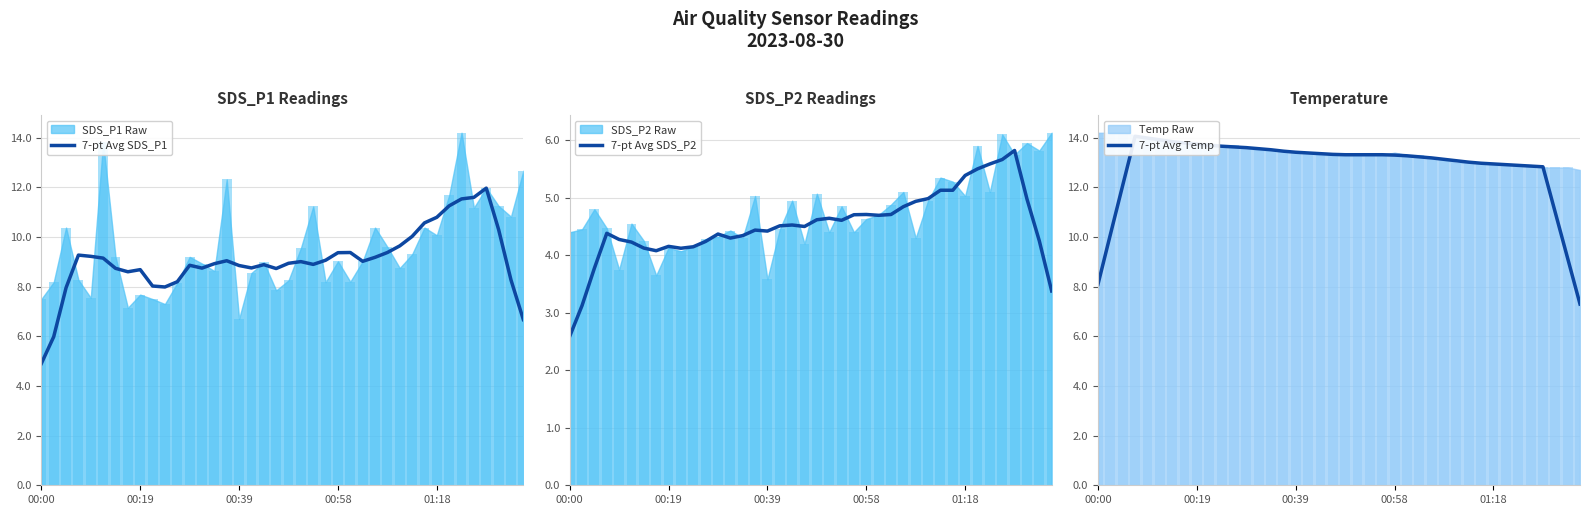

At which label does 7-pt Avg SDS_P1 reach its minimum?

00:00